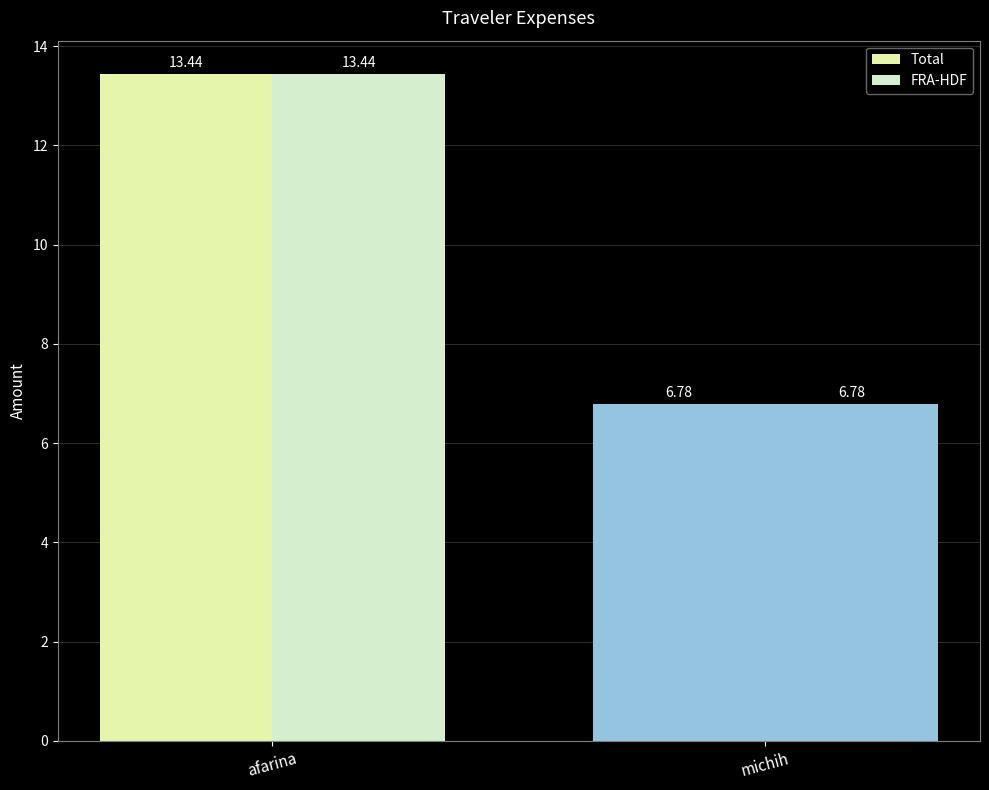

How many bars are there in total?

4